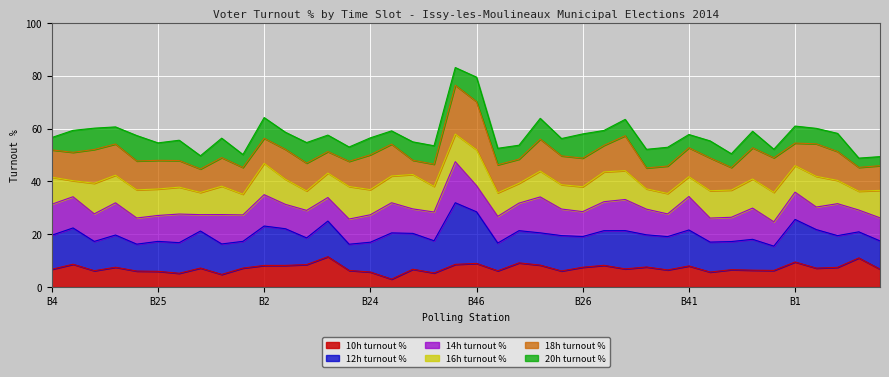

True or false: pourcentage_votants_20h and pourcentage_votants_10h cross at least once.

False